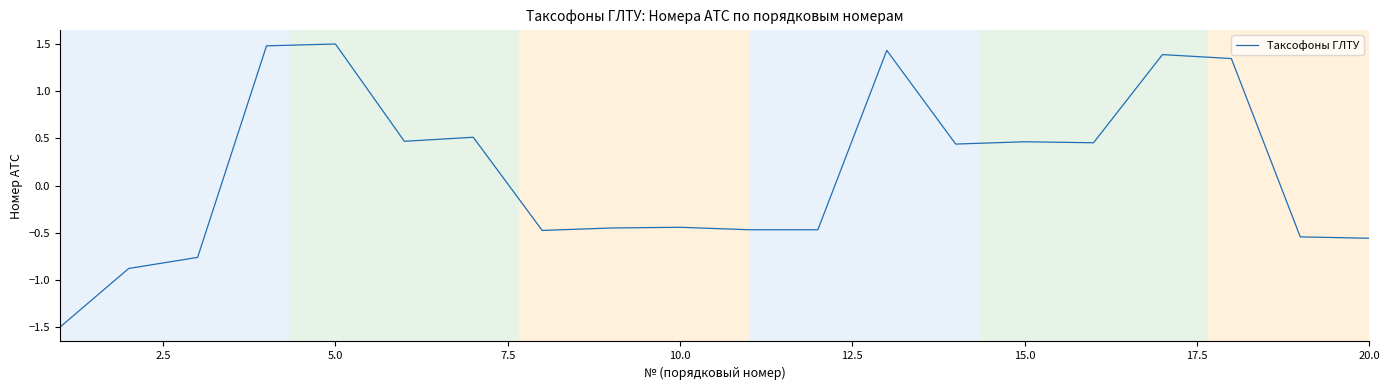

What is the difference between the maximum and minimum values?

3.0